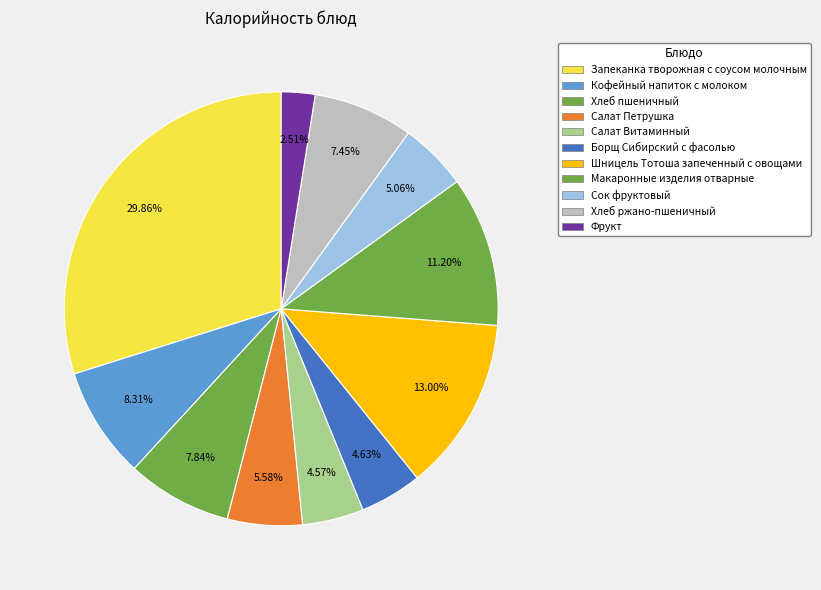

To the nearest percent, what is the difference between the largest and smallest slice percentages?

27%